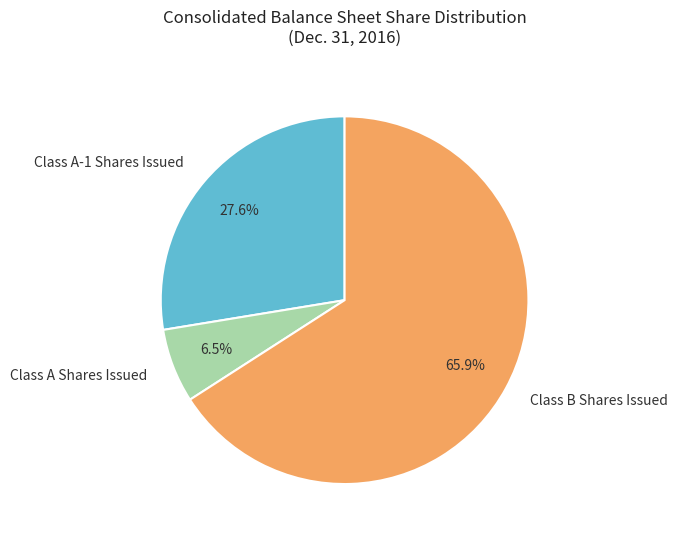

Rank the categories by value from lowest to highest.

Class A Shares Issued, Class A-1 Shares Issued, Class B Shares Issued